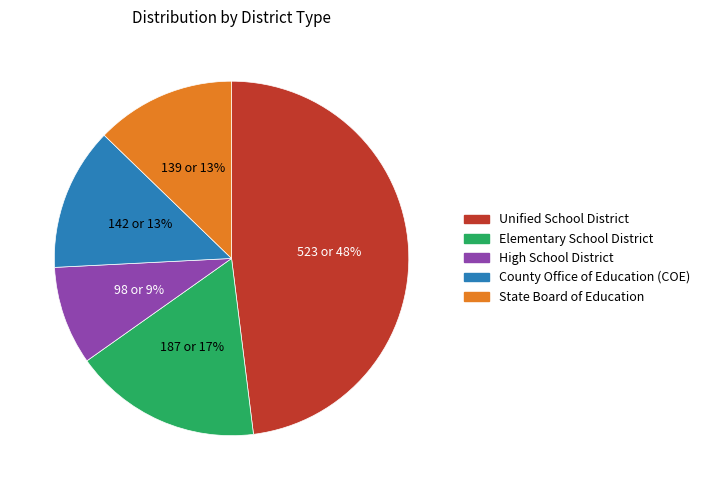

What is the ratio of the value at State Board of Education to the value at High School District?

1.4